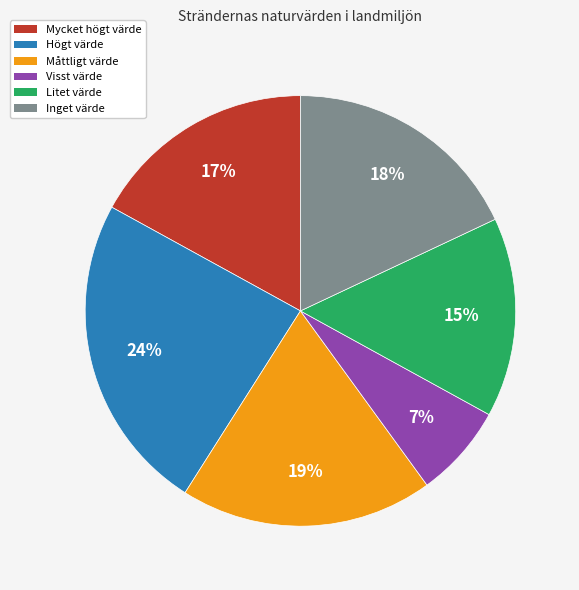

Which category has the smallest portion of the pie?

Visst värde